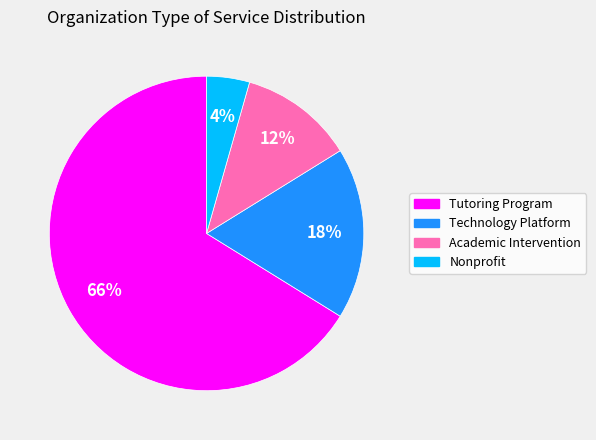

Between Tutoring Program and Technology Platform, which is larger?

Tutoring Program